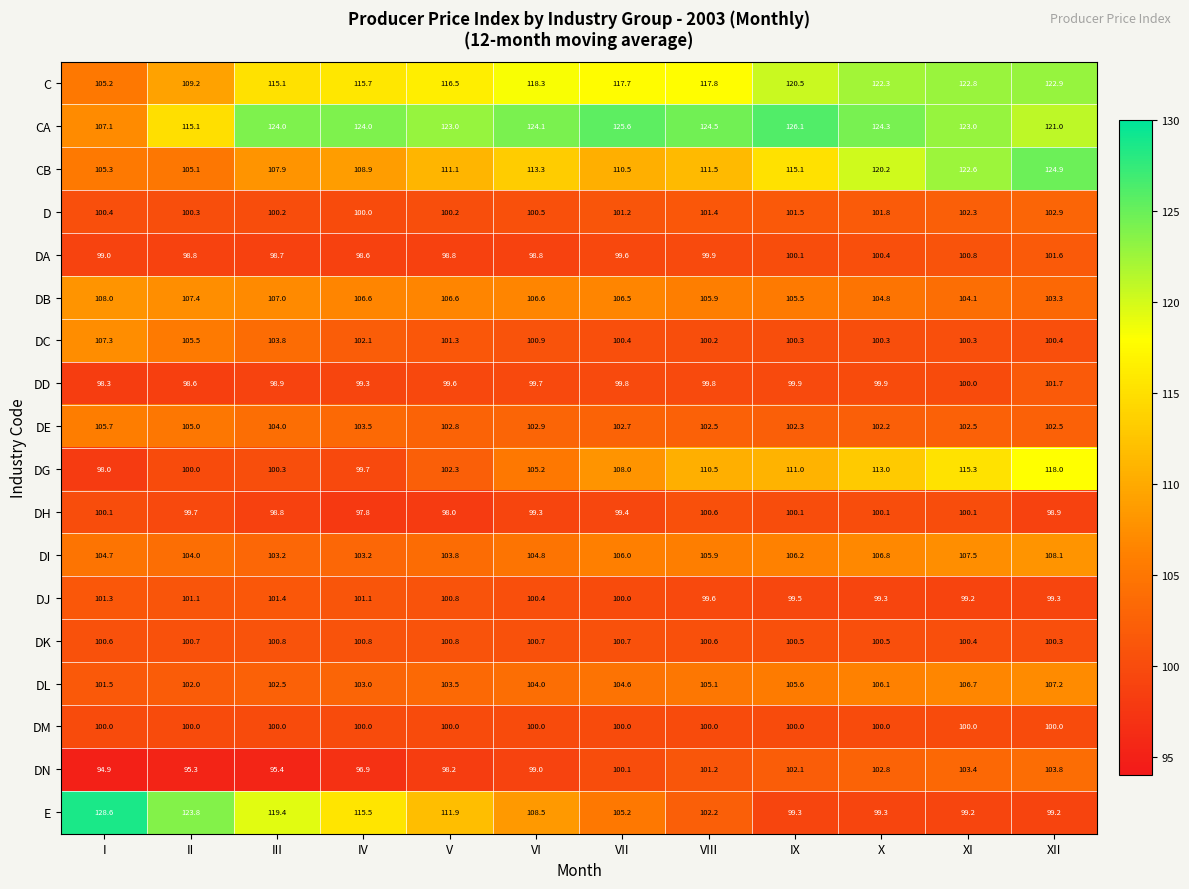

Where is DA nearest to the value 100?

VIII